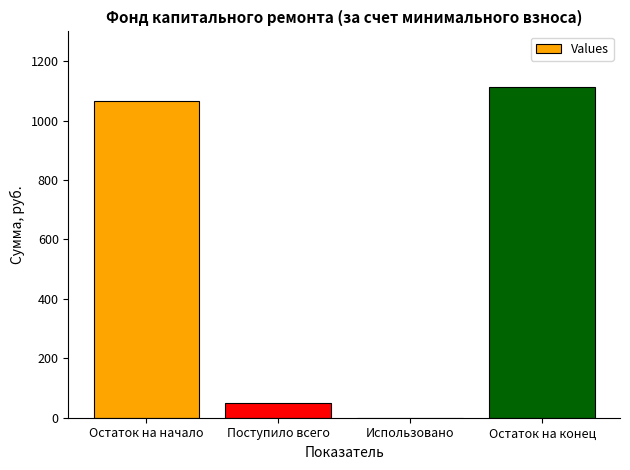

What is the sum of the values at Остаток на конец and Поступило всего?

1161.0